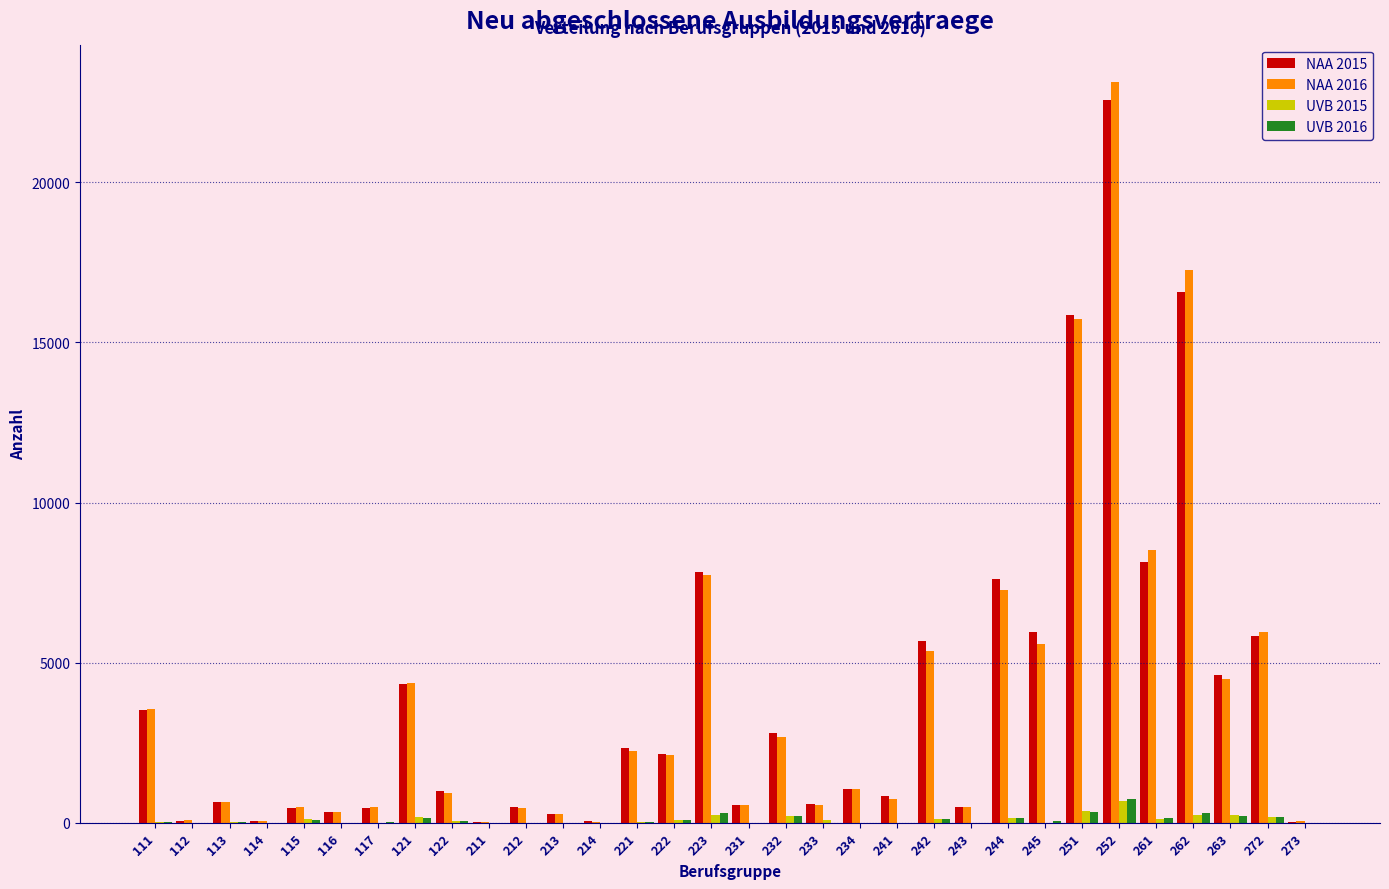

Is the value of UVB 2016 at 252 greater than the value of UVB 2015 at 241?

Yes